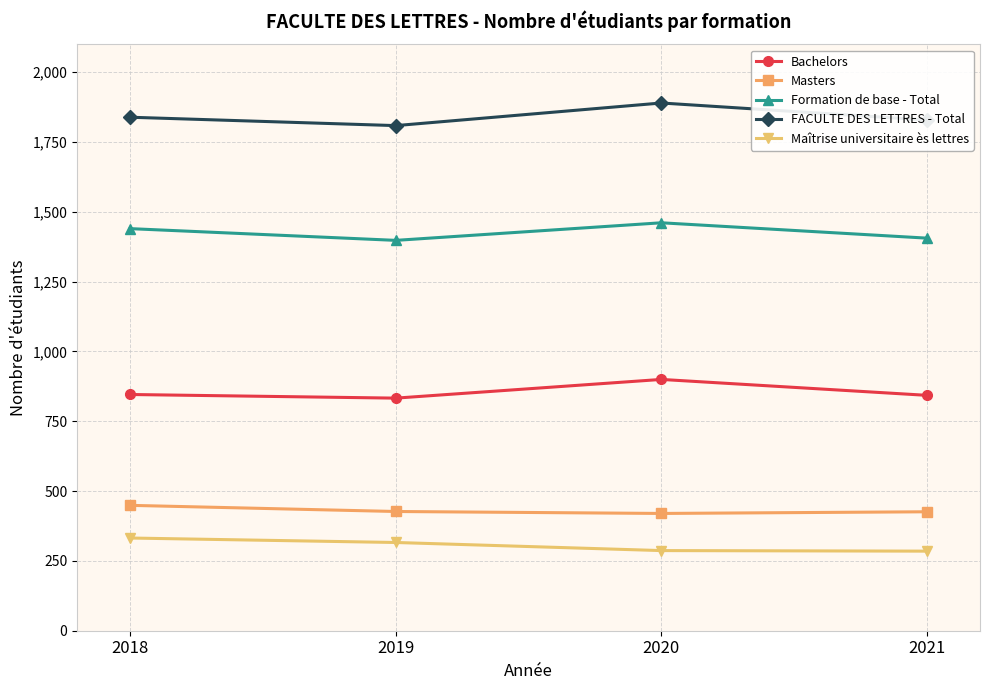

True or false: Masters and Formation de base - Total cross at least once.

False